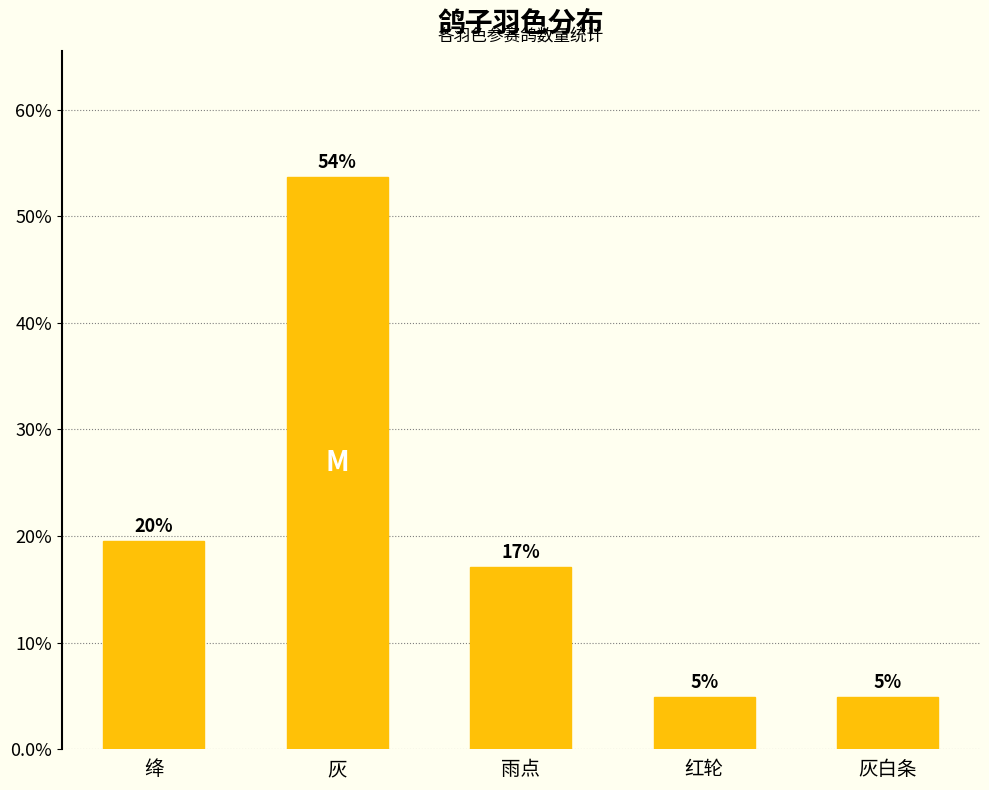

What is the value of the 5th bar from the left?

4.9